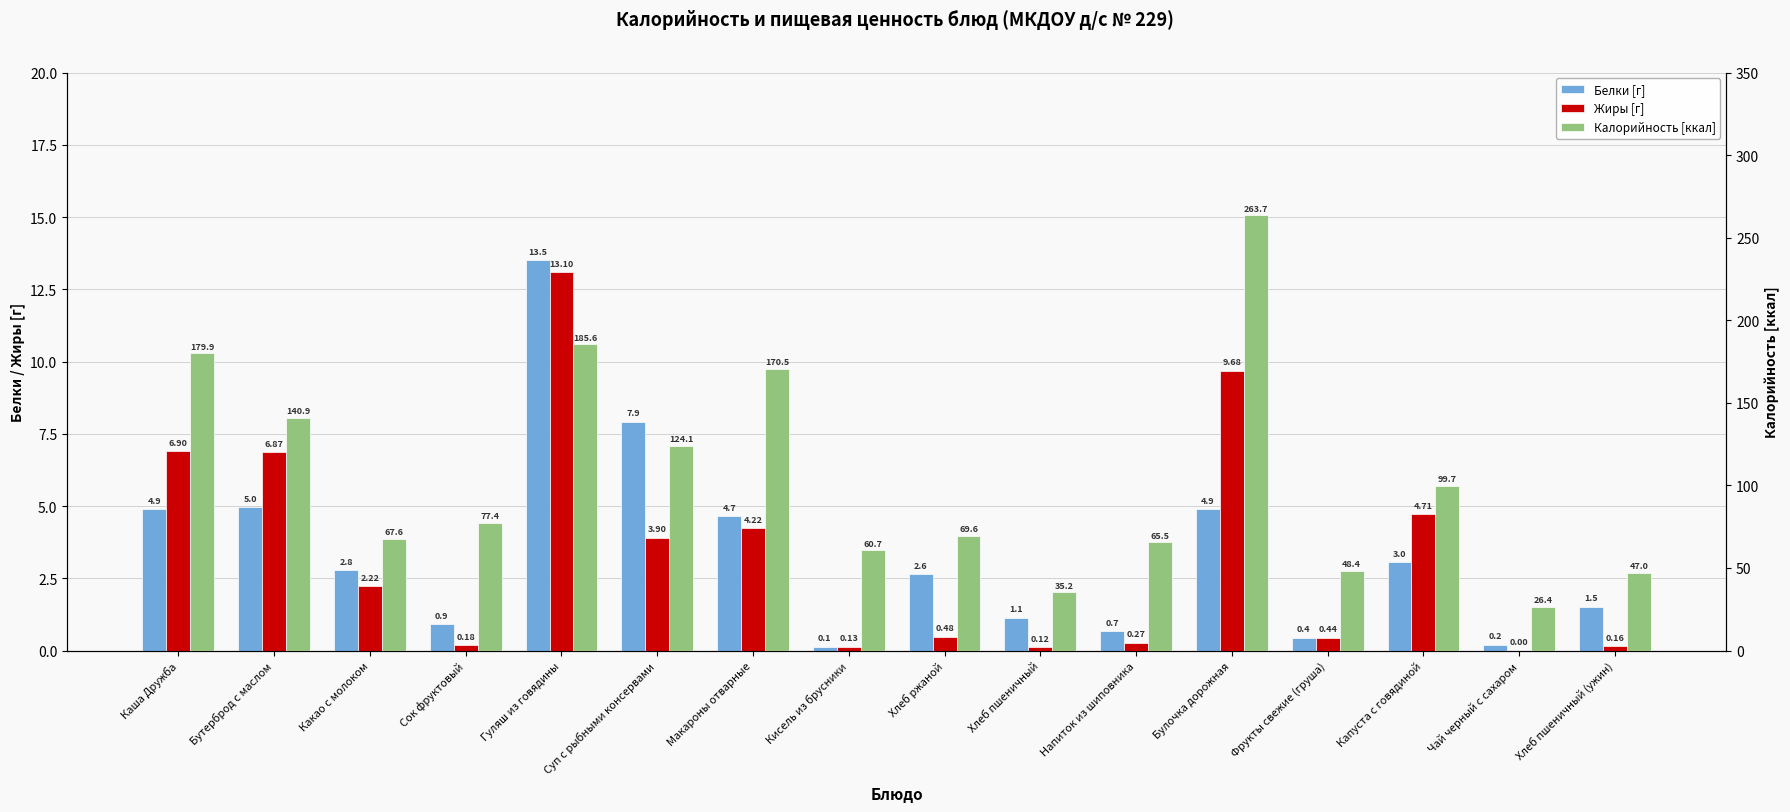

The Жиры [г] series shows 0.2 at Кисель из брусники. True or false?

False